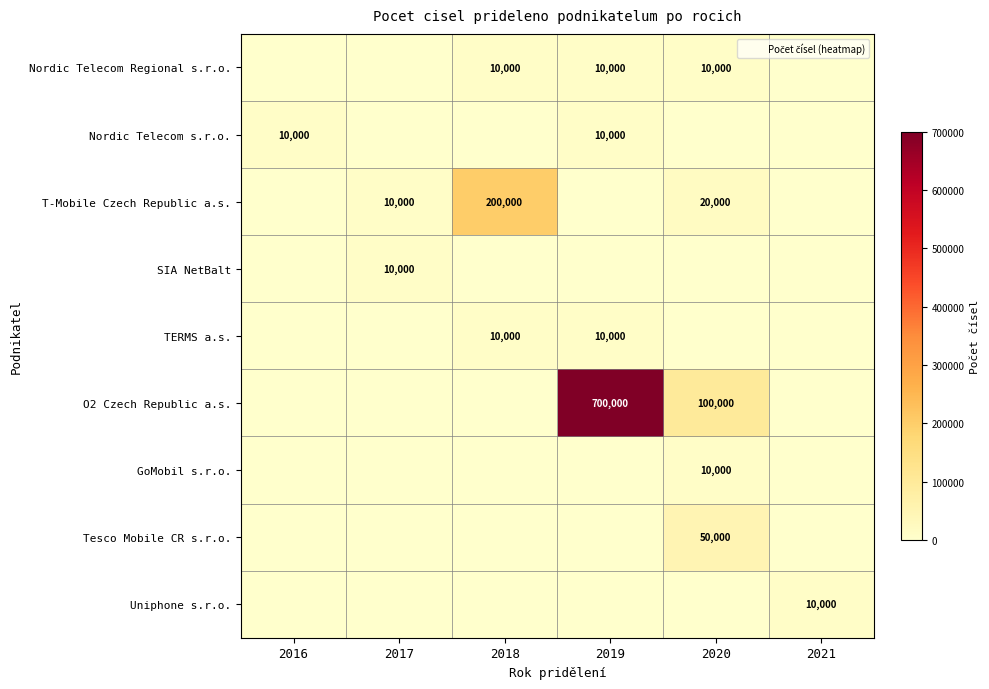

List the series in order of their peak value, lowest first.

Nordic Telecom Regional s.r.o., Nordic Telecom s.r.o., SIA NetBalt, TERMS a.s., GoMobil s.r.o., Uniphone s.r.o., Tesco Mobile CR s.r.o., T-Mobile Czech Republic a.s., O2 Czech Republic a.s.